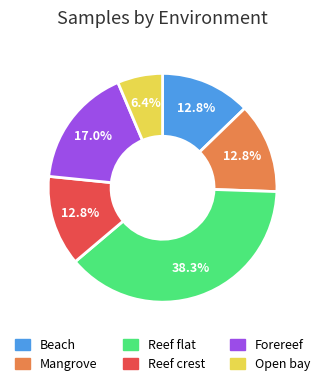

Is it true that Forereef is 10% of the pie?

False